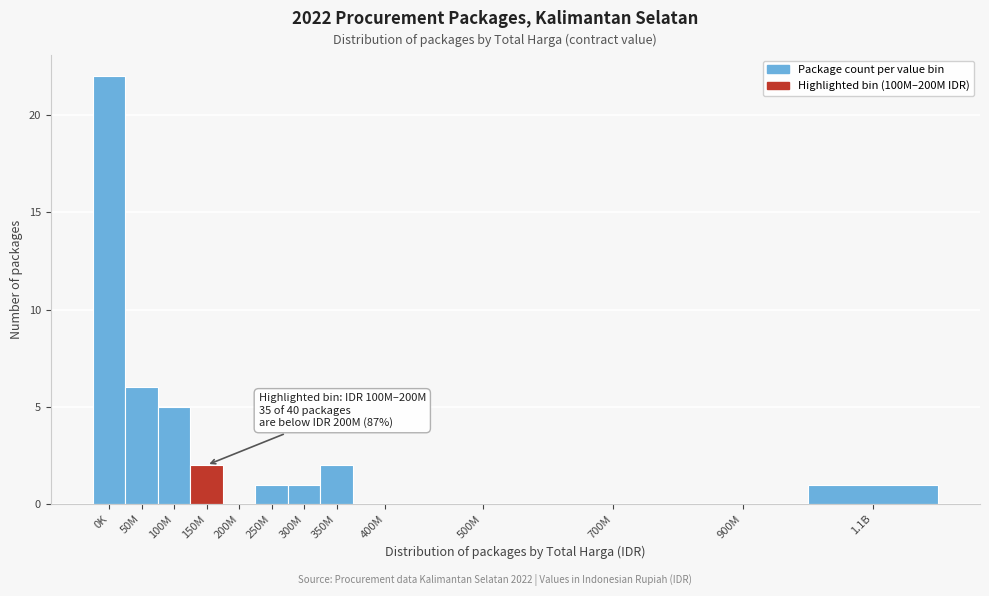

Reading left to right, list all the values displayed in this chart.

0K=22	50M=6	100M=5	150M=2	200M=0	250M=1	300M=1	350M=2	400M=0	500M=0	700M=0	900M=0	1.1B=1